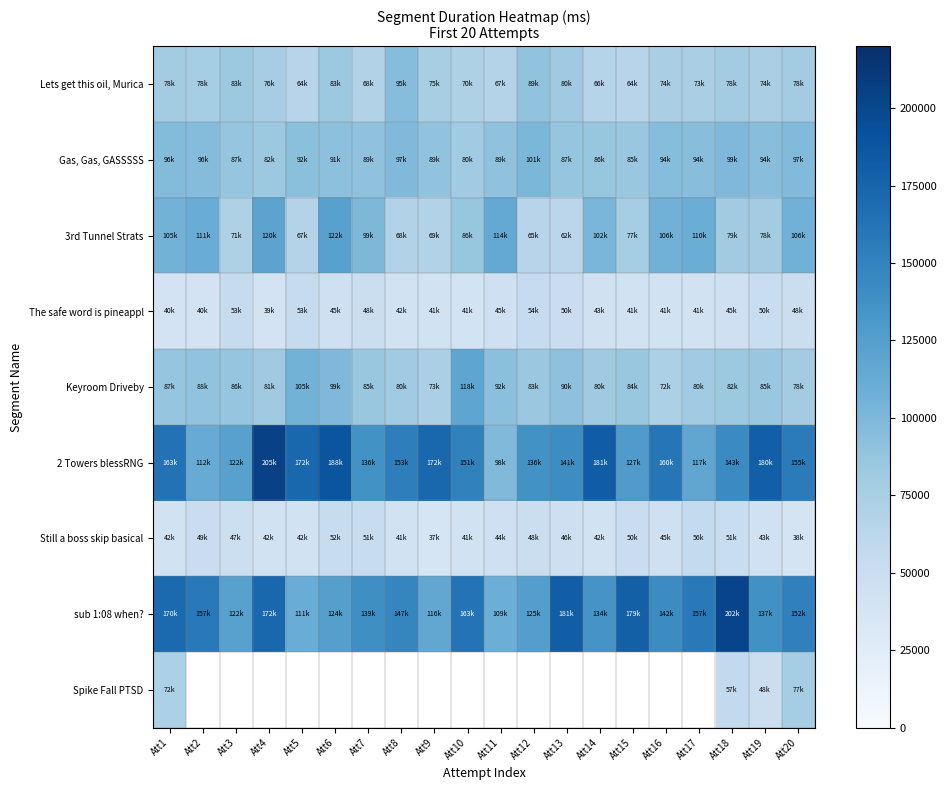

The Gas, Gas, GASSSSS series shows 129111.0 at Att2. True or false?

False